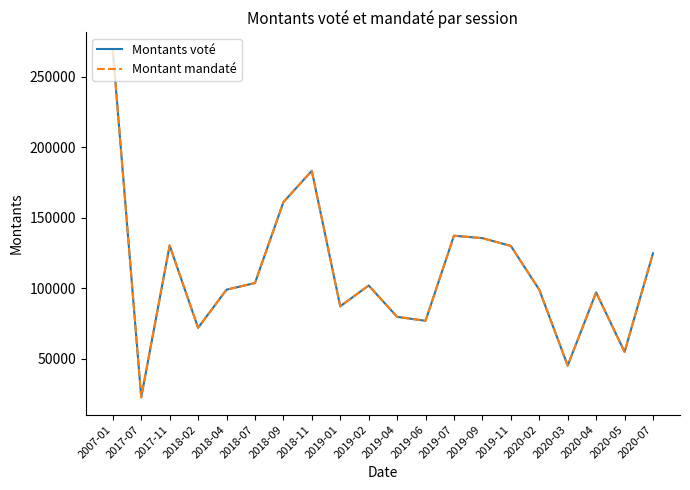

Is this an area chart (filled region under the line)?

No